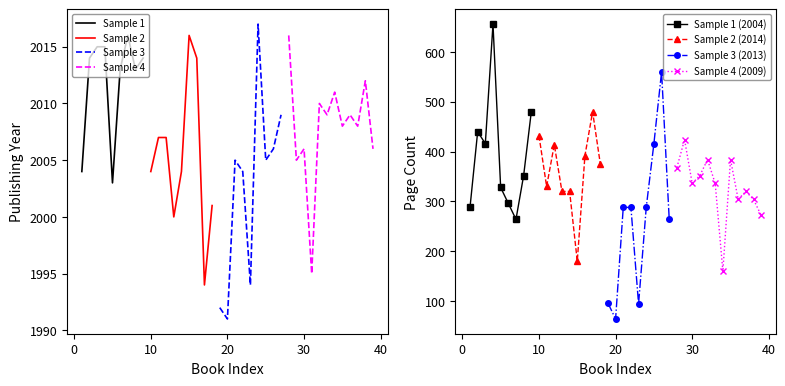

The publishingYear series shows 3124 at 39. True or false?

False